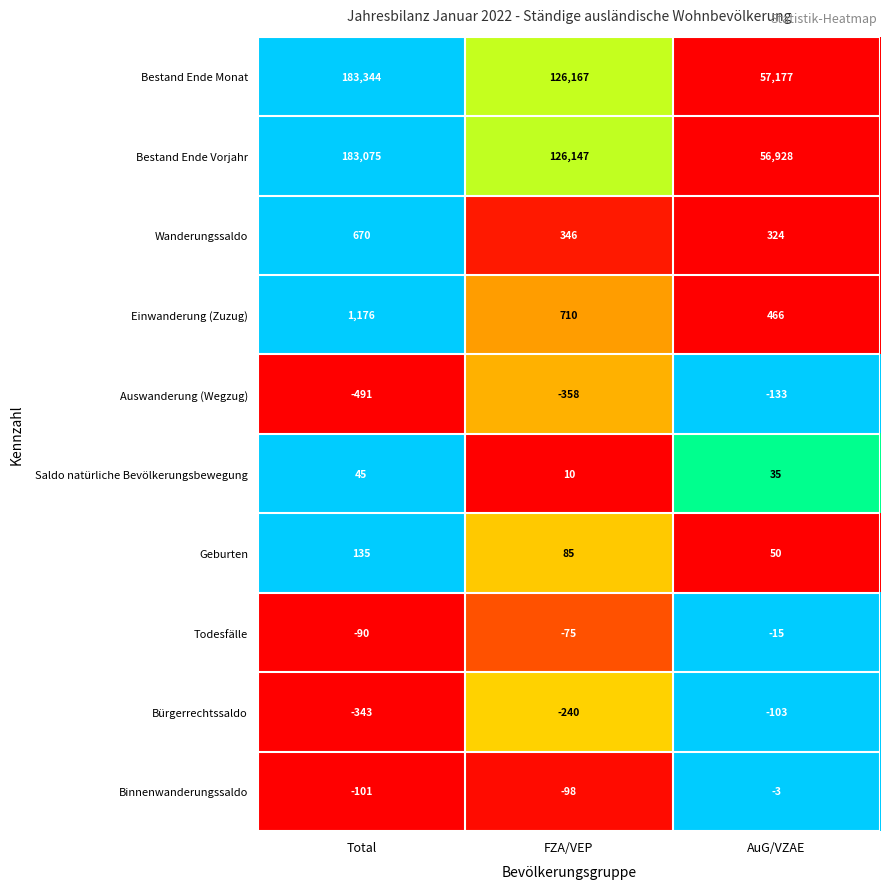

What is the spread (max minus min) of values at AuG/VZAE?

57310